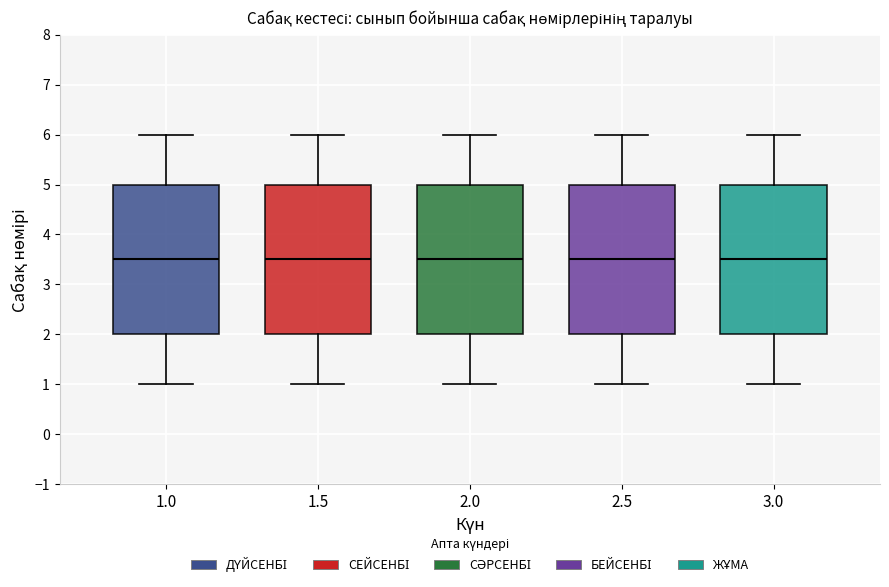

Reading left to right, read every box against the y-axis: the position of its median line, the range the box covers, and the ends of its whiskers. The values are not printed on the chart, so give them approximately, as read against the axis.

1.0: median 3.5, box 2.0 to 5.0, whiskers 1.0 to 6.0
1.5: median 3.5, box 2.0 to 5.0, whiskers 1.0 to 6.0
2.0: median 3.5, box 2.0 to 5.0, whiskers 1.0 to 6.0
2.5: median 3.5, box 2.0 to 5.0, whiskers 1.0 to 6.0
3.0: median 3.5, box 2.0 to 5.0, whiskers 1.0 to 6.0